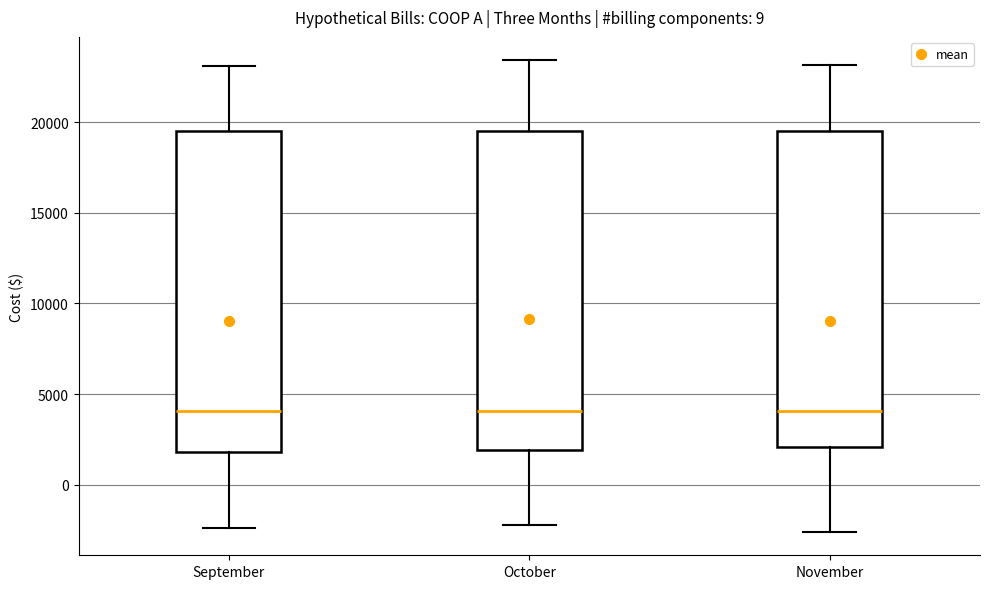

Reading left to right, transcribe this box plot: for each box, give where its median line is, the range the box spans, and where its two whiskers end, as read against the y-axis. The values are not printed on the chart, so give them approximately, as read against the axis.

September: median 4000, box 2000 to 19500, whiskers -2500 to 23000
October: median 4000, box 2000 to 19500, whiskers -2000 to 23500
November: median 4000, box 2000 to 19500, whiskers -2500 to 23000